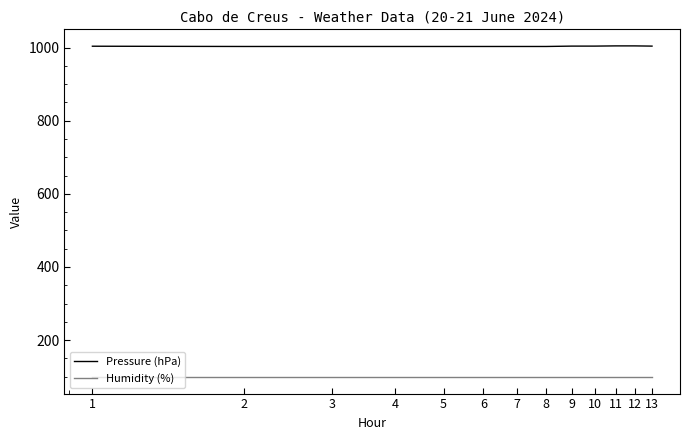

True or false: Pressure (hPa) and Humidity (%) cross at least once.

False